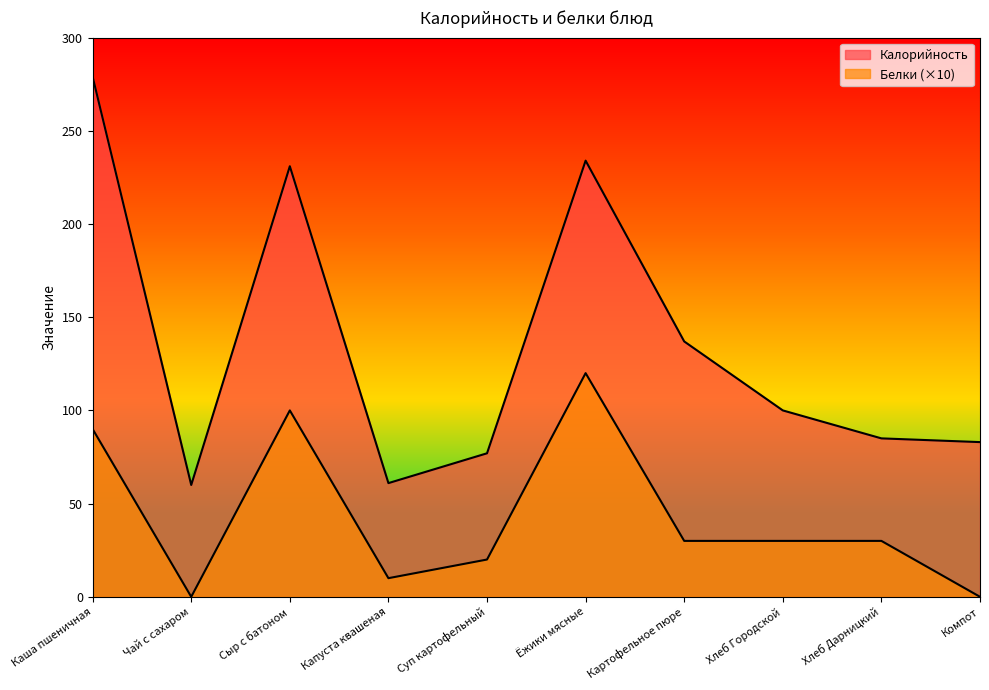

What is the spread (max minus min) of values at Сыр с батоном?

131